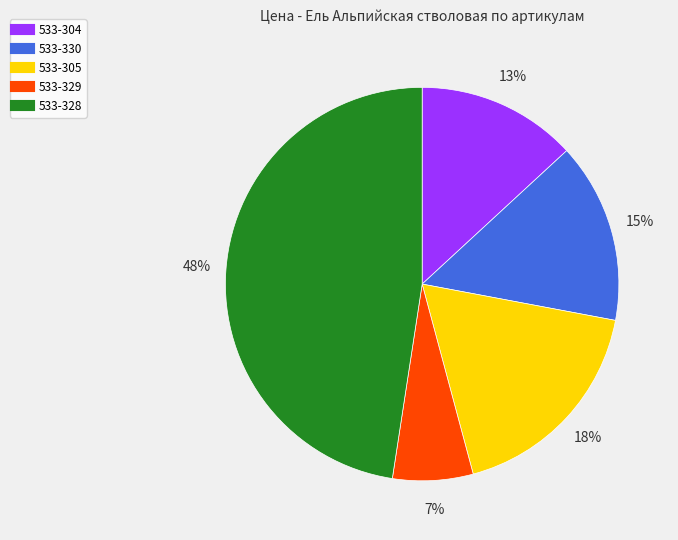

Between 533-304 and 533-329, which is larger?

533-304